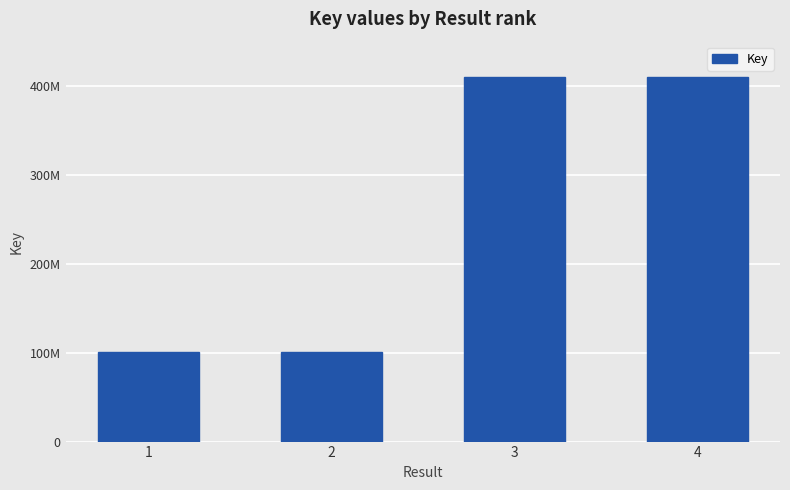

Rank the categories by value from highest to lowest.

4, 3, 1, 2